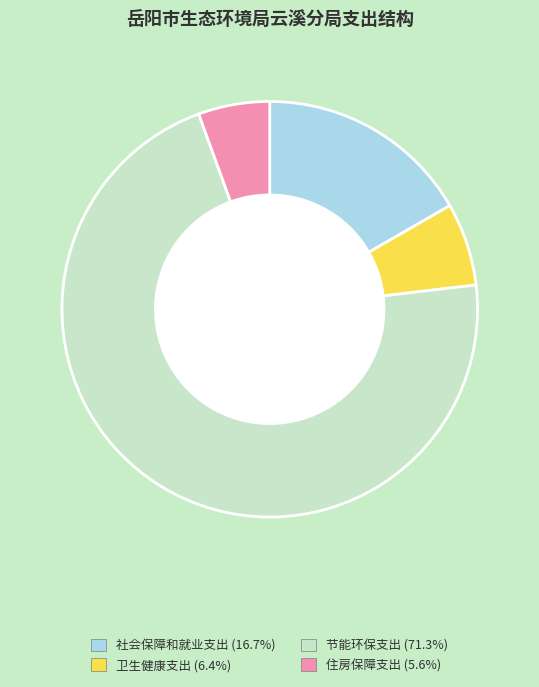

What is the ratio of the value at 卫生健康支出 to the value at 社会保障和就业支出?

0.4